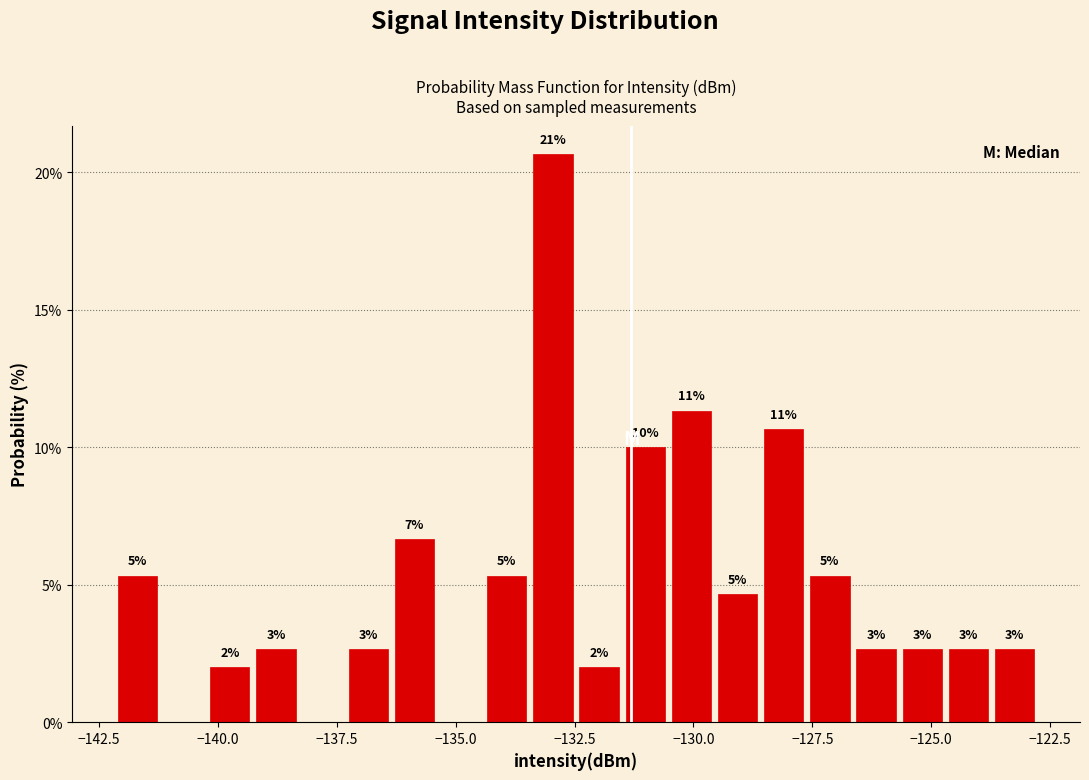

Read against the x-axis, roughly where is the centre of the tallest bar?

-133.0